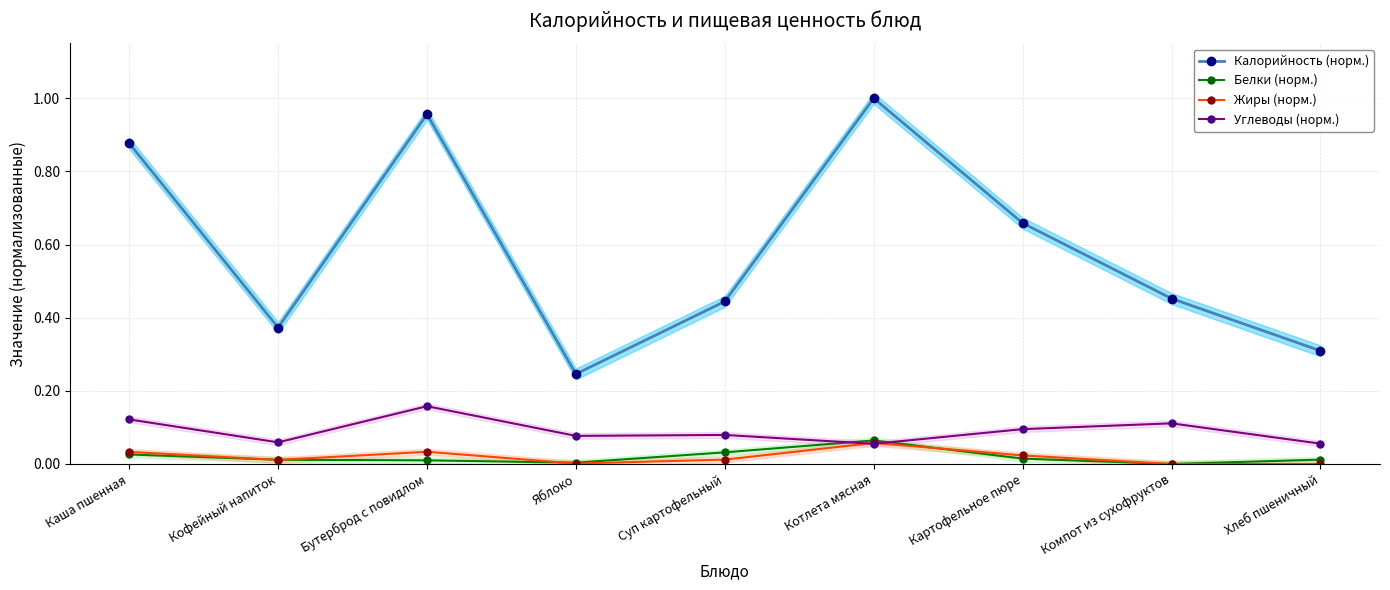

Reading left to right, what are all the values shown in this chart?

Калорийность (норм.): 0.9	0.4	1.0	0.2	0.4	1.0	0.7	0.5	0.3
Белки (норм.): 0.0	0.0	0.0	0.0	0.0	0.1	0.0	0.0	0.0
Жиры (норм.): 0.0	0.0	0.0	0.0	0.0	0.1	0.0	0.0	0.0
Углеводы (норм.): 0.1	0.1	0.2	0.1	0.1	0.1	0.1	0.1	0.1